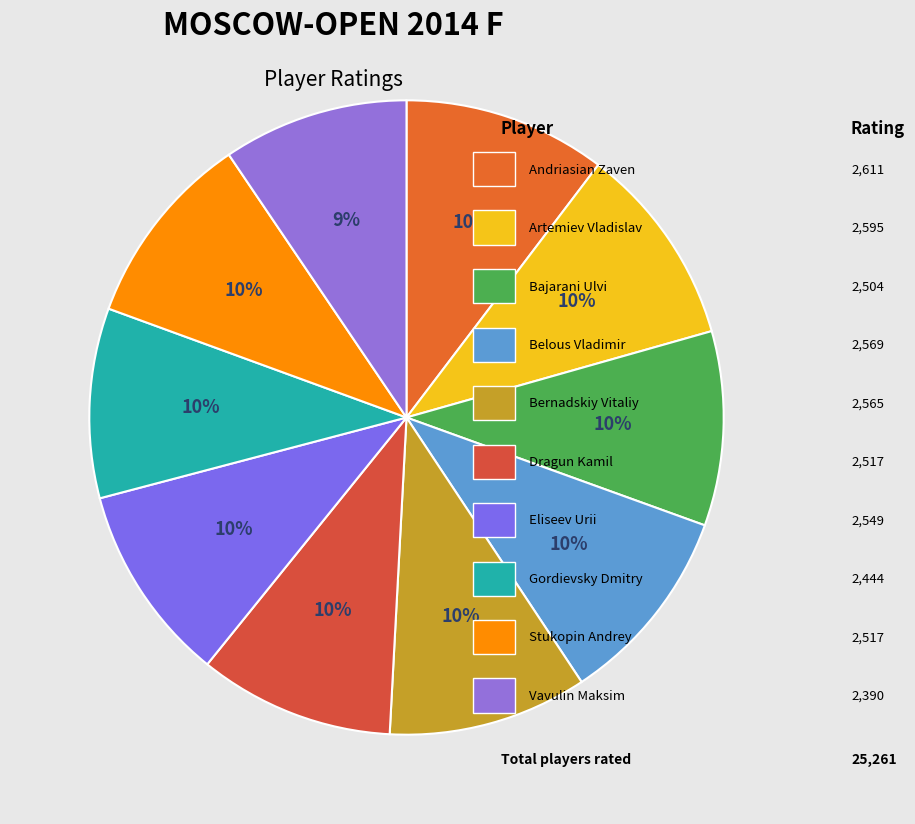

To the nearest percent, what is the average slice percentage?

10%